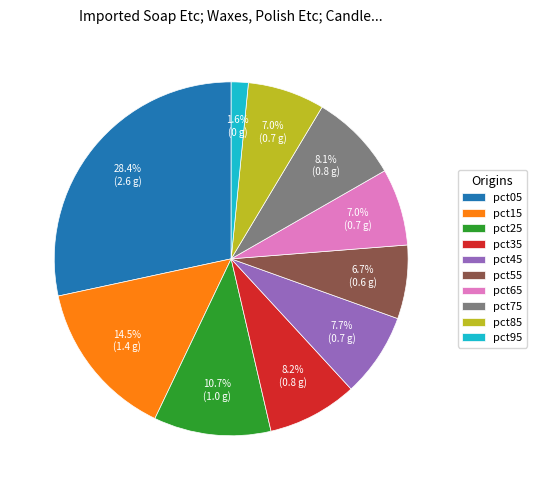

To the nearest percent, what is the combined percentage of pct75 and pct65?

15%